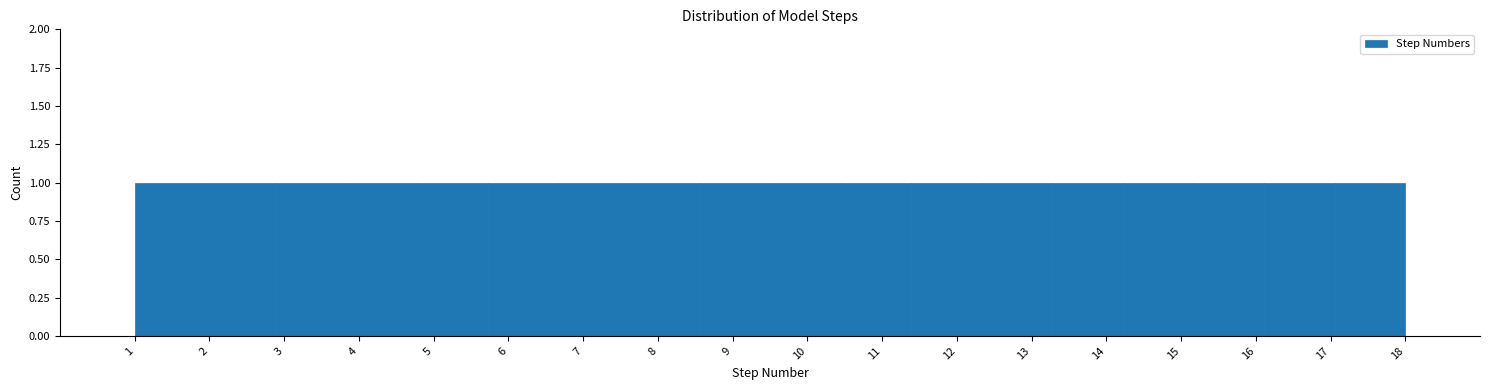

Reading left to right, transcribe this chart: for each bar, give the range it covers on the x-axis and its height. Neither the bar edges nor the heights are printed on the chart, so give them approximately, as read against the axes.

1.0 to 1.9: 1
1.9 to 2.9: 1
2.9 to 3.8: 1
3.8 to 4.8: 1
4.8 to 5.7: 1
5.7 to 6.7: 1
6.7 to 7.6: 1
7.6 to 8.6: 1
8.6 to 9.5: 1
9.5 to 10.4: 1
10.4 to 11.4: 1
11.4 to 12.3: 1
12.3 to 13.3: 1
13.3 to 14.2: 1
14.2 to 15.2: 1
15.2 to 16.1: 1
16.1 to 17.1: 1
17.1 to 18.0: 1